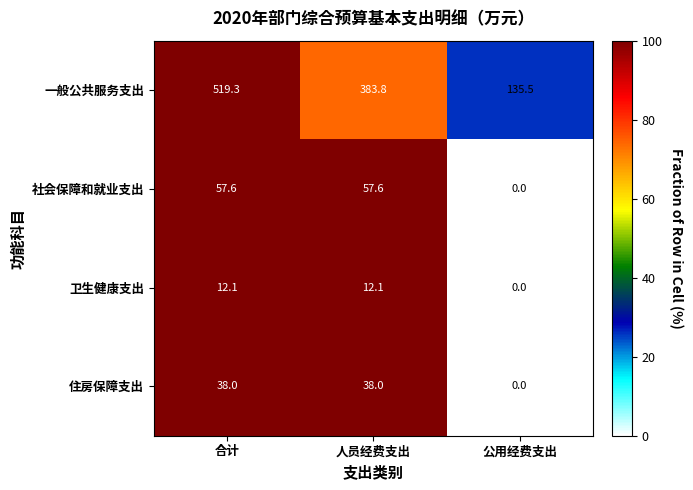

What is the approximate value of 一般公共服务支出 at 人员经费支出?

383.8